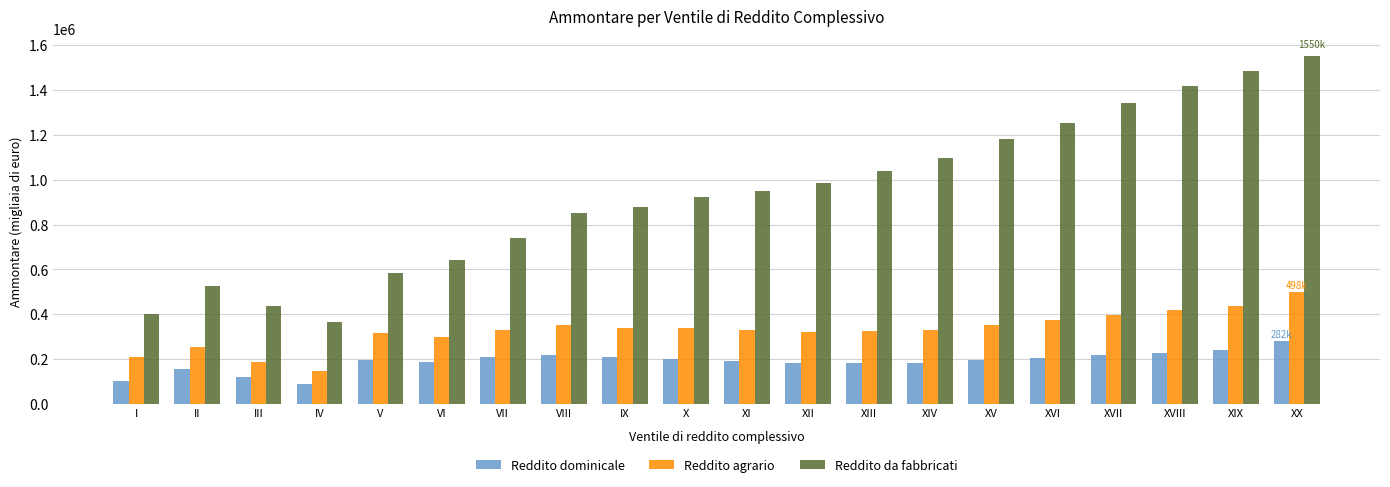

Rank the series by their maximum value, from highest to lowest.

Reddito da fabbricati, Reddito agrario, Reddito dominicale